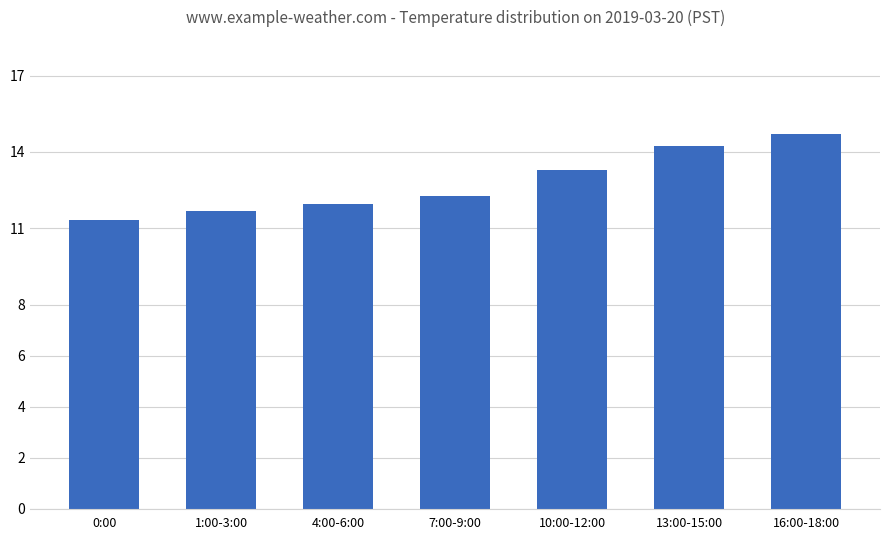

How many data points does each series have?

7